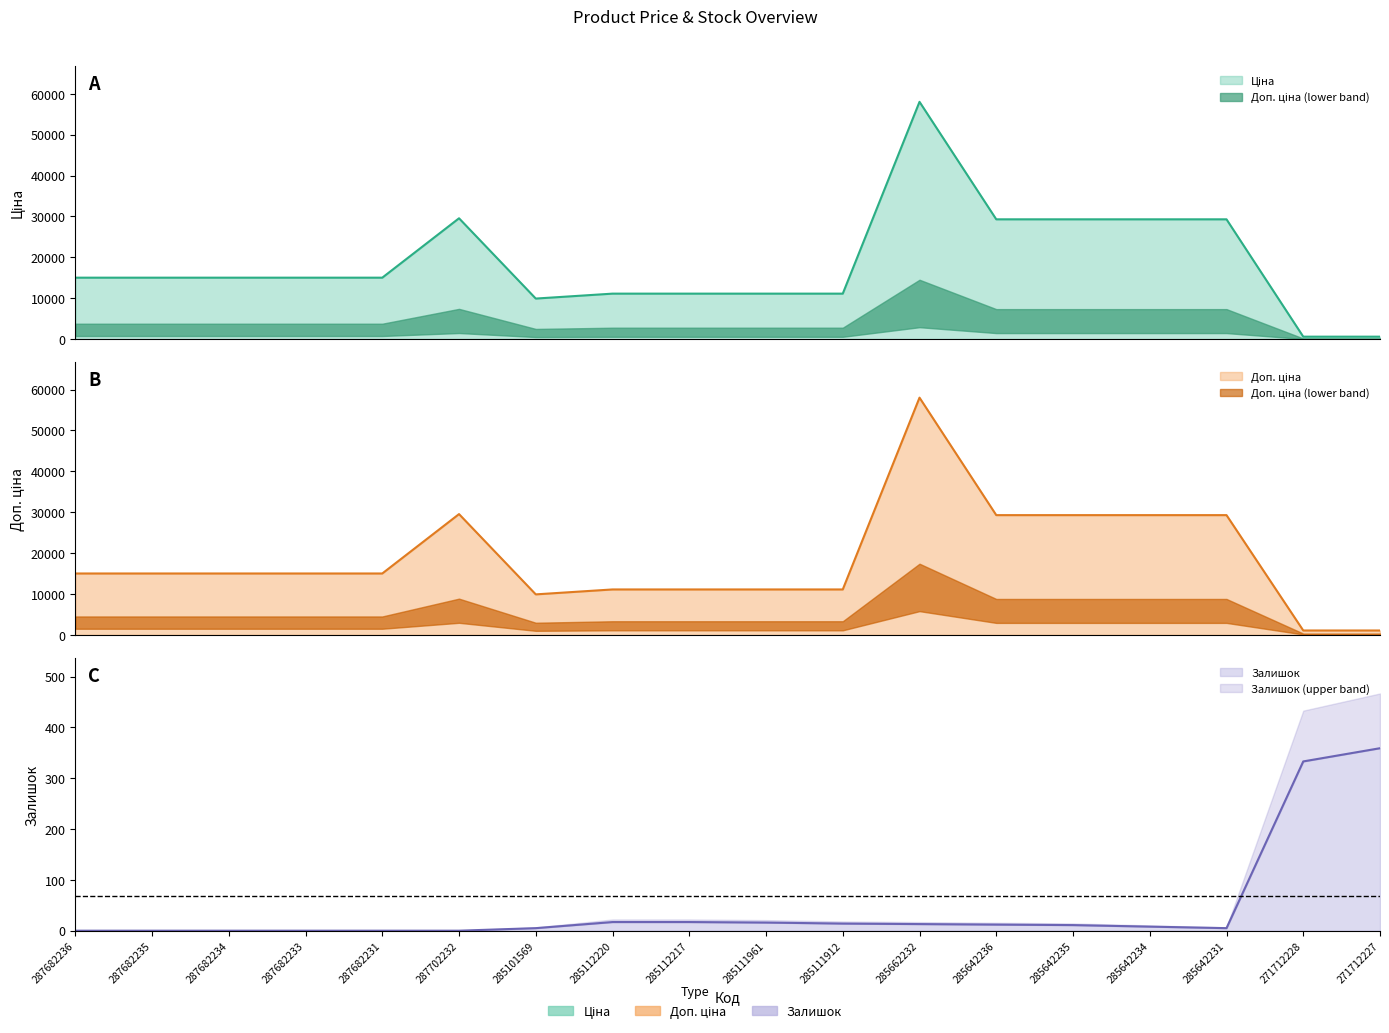

What is the label of the 16th point from the left?

285642231